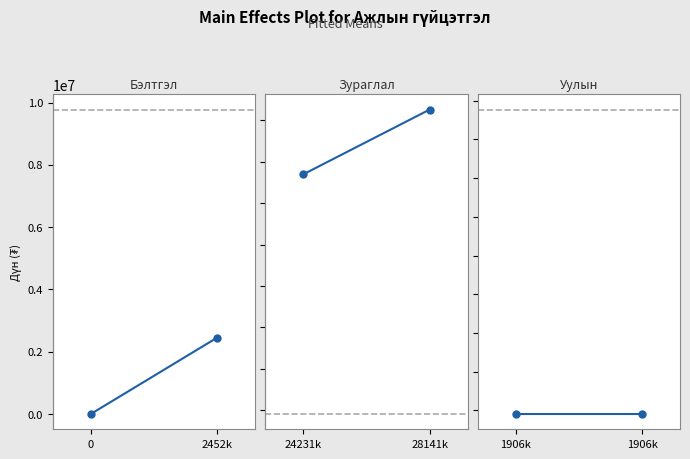

How many values in the Бэлтгэл ажлын дүн series are below 2452858?

1